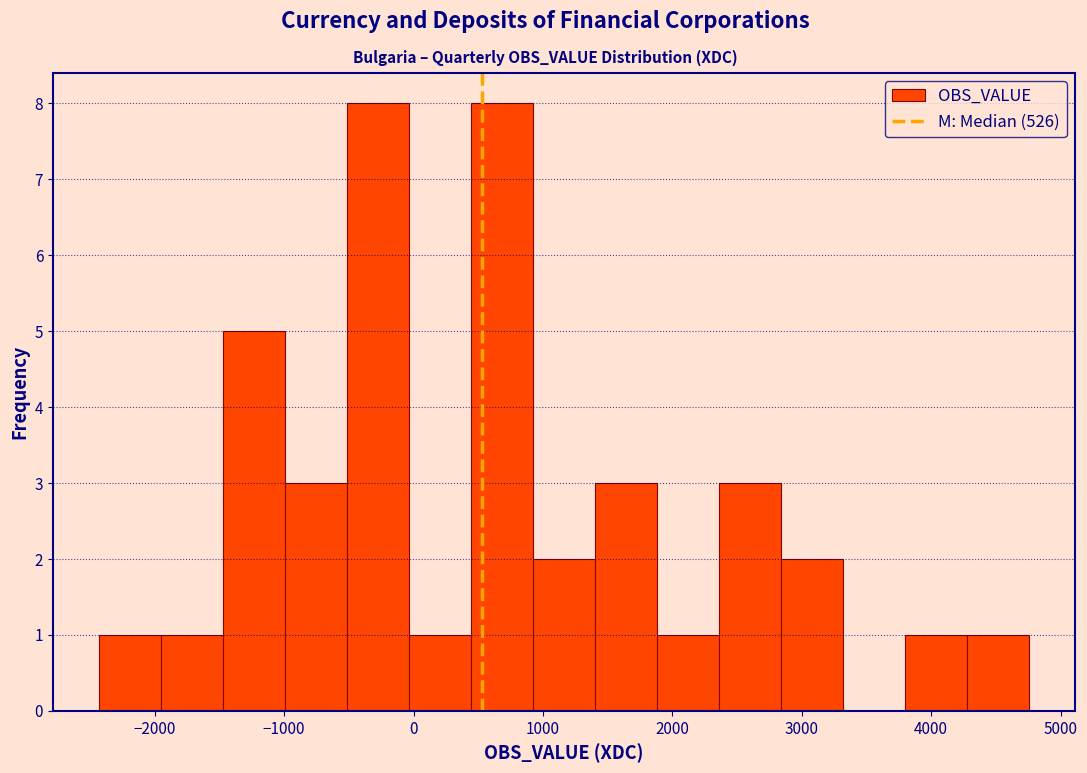

Reading left to right, transcribe this chart: for each bar, give the range it covers on the x-axis and its height. Neither the bar edges nor the heights are printed on the chart, so give them approximately, as read against the axes.

-2400 to -1900: 1
-1900 to -1500: 1
-1500 to -1000: 5
-1000 to -500: 3
-500 to 0: 8
0 to 400: 1
400 to 900: 8
900 to 1400: 2
1400 to 1900: 3
1900 to 2400: 1
2400 to 2800: 3
2800 to 3300: 2
3300 to 3800: 0
3800 to 4300: 1
4300 to 4800: 1